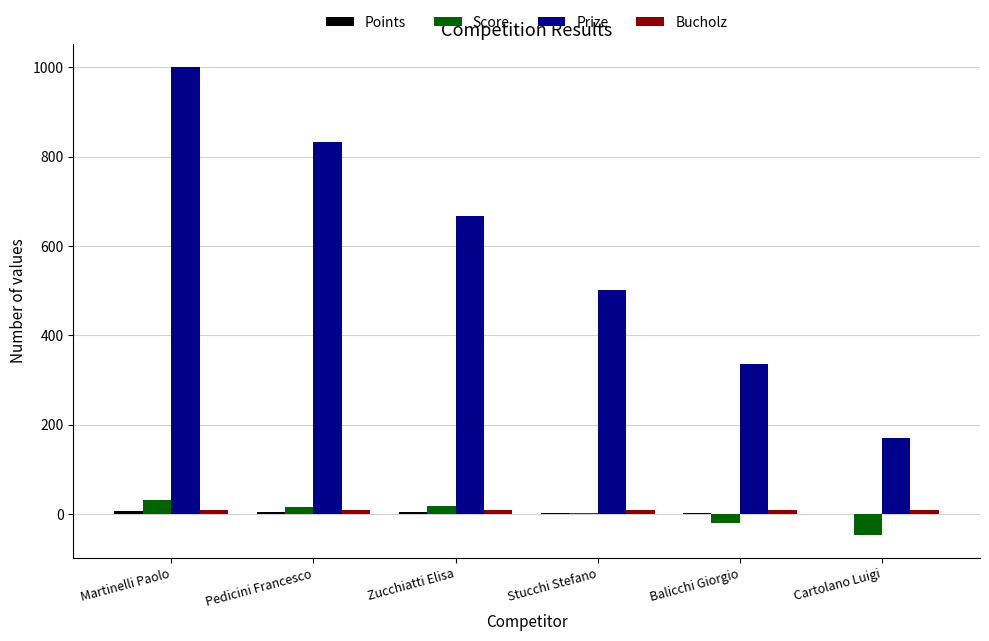

Is the value of Prize at Pedicini Francesco greater than the value of Score at Balicchi Giorgio?

Yes